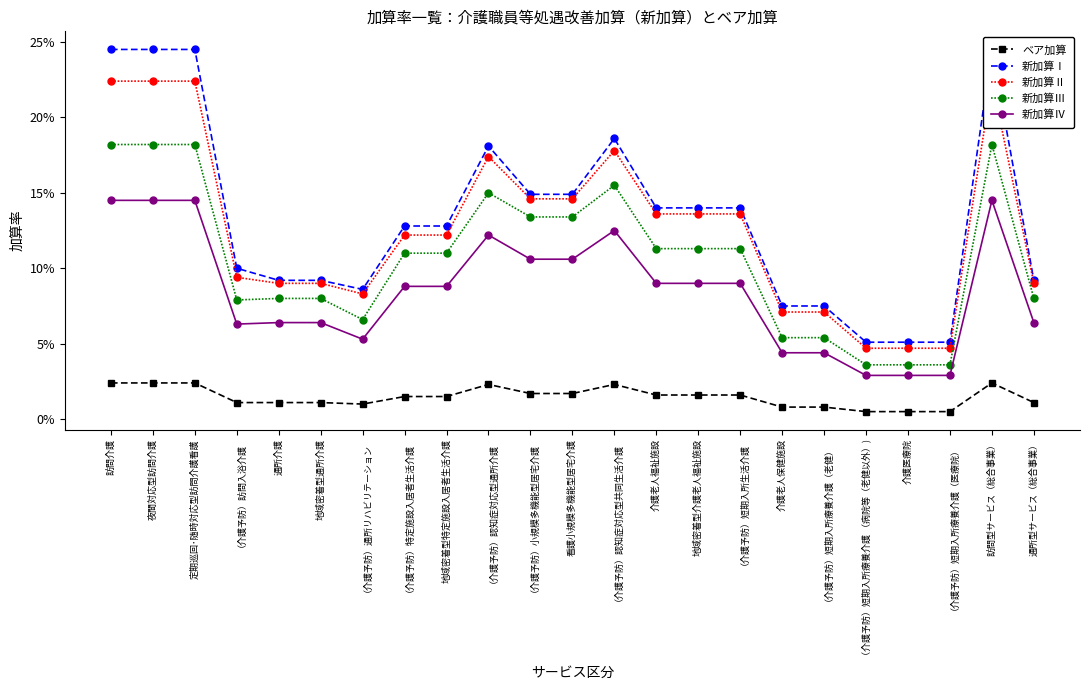

What is the sum of the 新加算Ⅲ values at （介護予防）認知症対応型通所介護 and 地域密着型特定施設入居者生活介護?

0.3